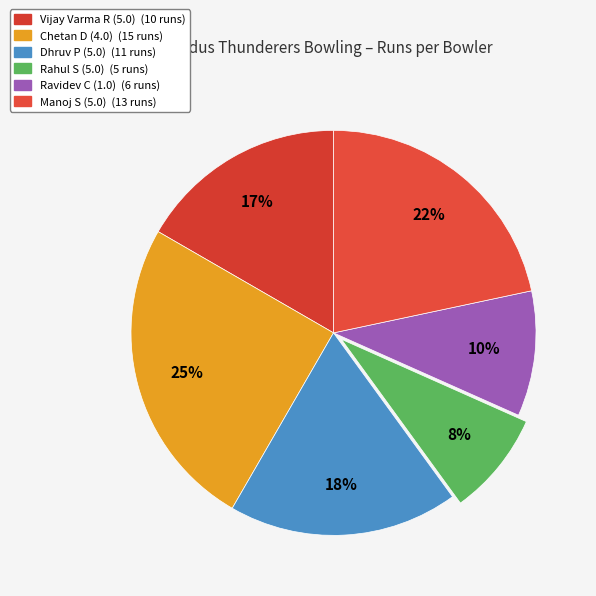

Which category has the biggest portion of the pie?

Chetan D (4.0)